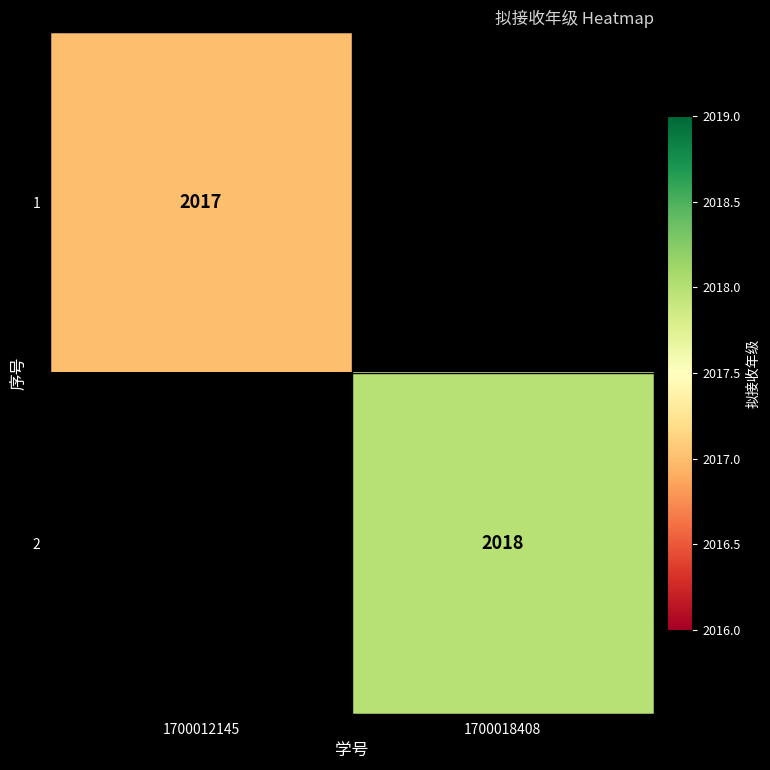

True or false: 1 has a value of 2017 at 1700012145.

True